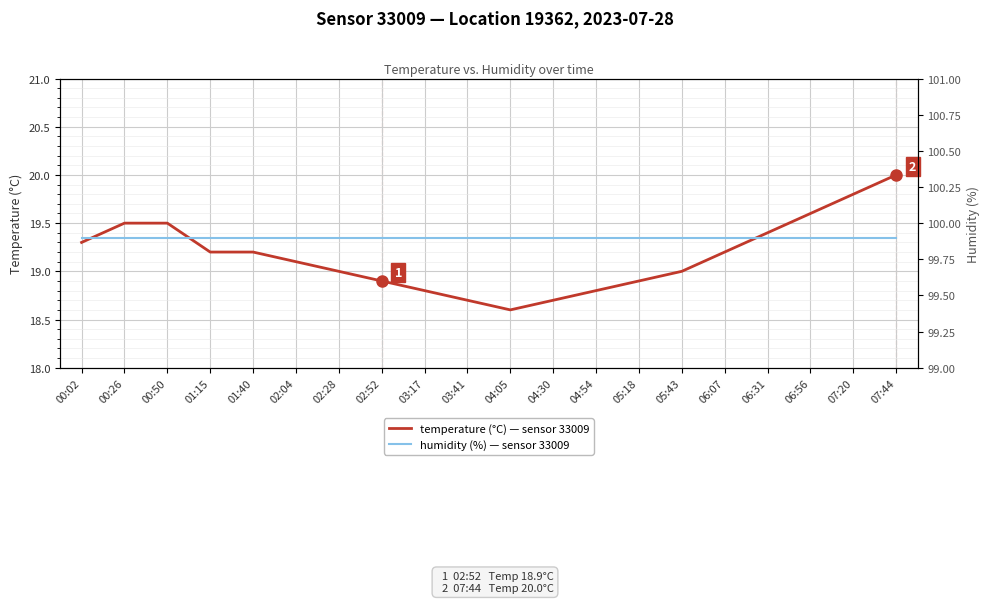

How many categories are shown in the chart?

20